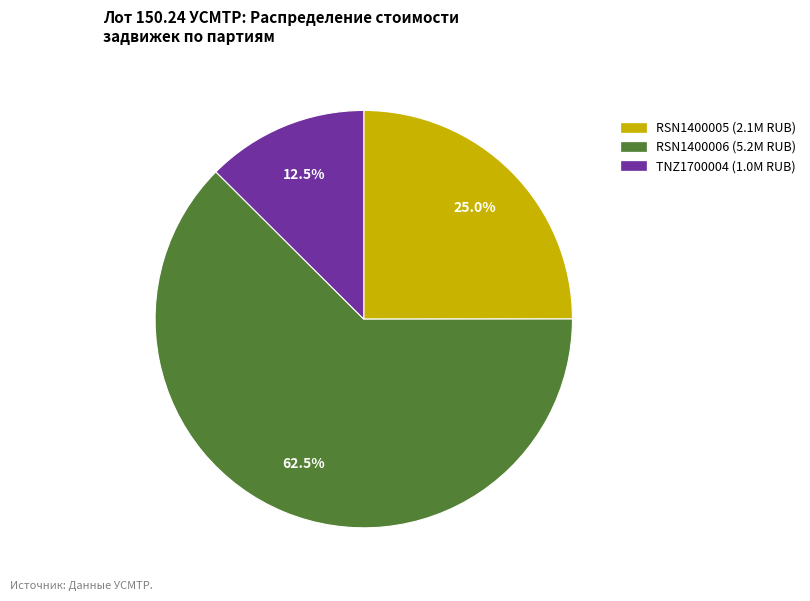

Does any single category account for the majority?

Yes